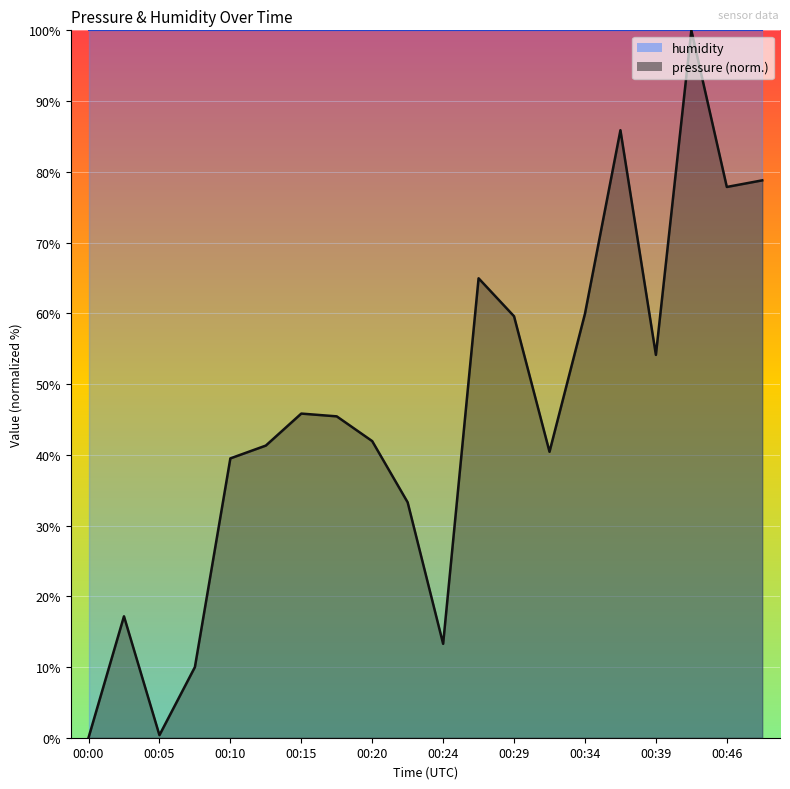

List the labels in order of value, smallest first.

00:00, 00:05, 00:07, 00:24, 00:03, 00:22, 00:10, 00:32, 00:12, 00:20, 00:17, 00:15, 00:39, 00:29, 00:34, 00:27, 00:46, 00:49, 00:37, 00:41